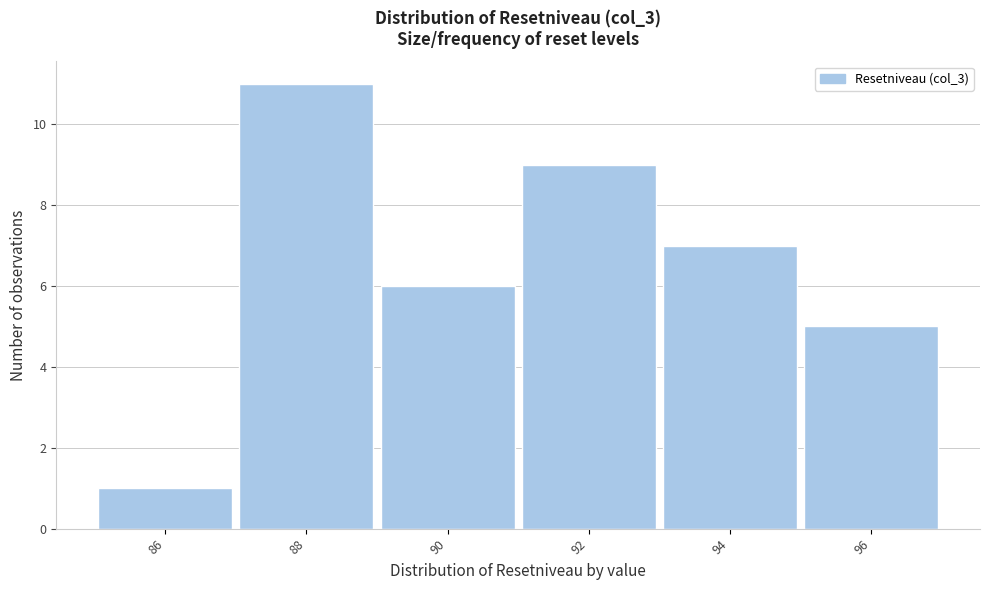

Reading right to left, list all the values displayed in this chart.

96=5	94=7	92=9	90=6	88=11	86=1